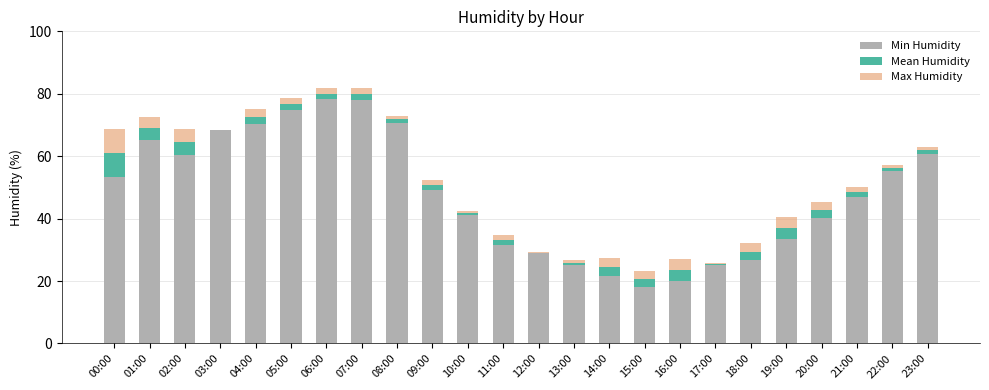

Are the bars grouped side by side (vs. stacked)?

No